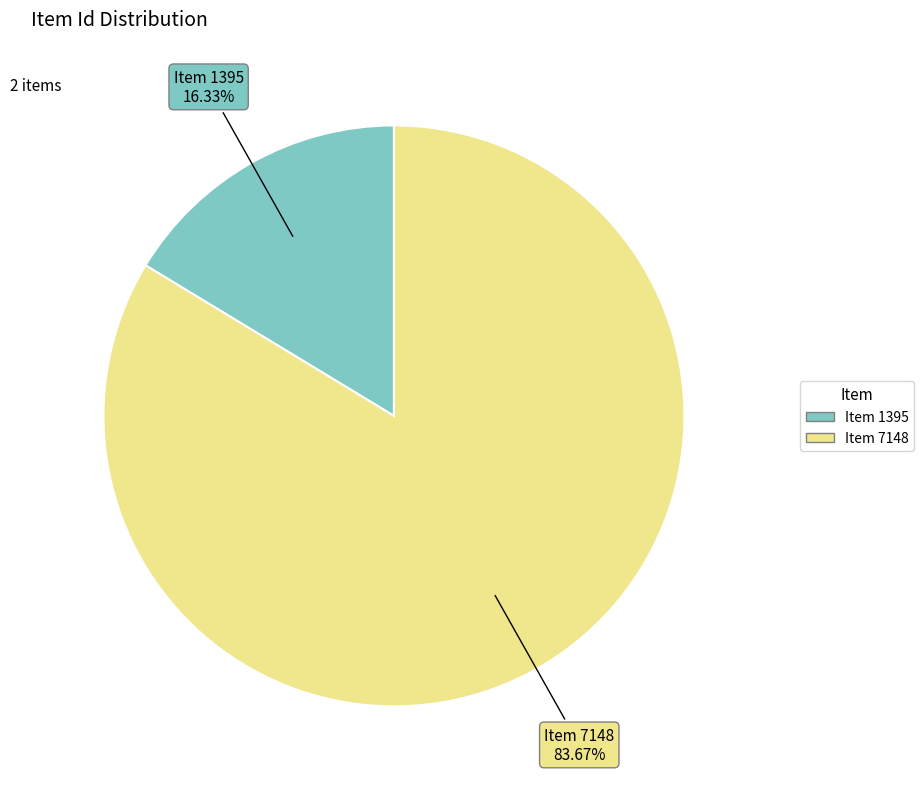

How much of the chart is everything except Item 1395?

83.7%